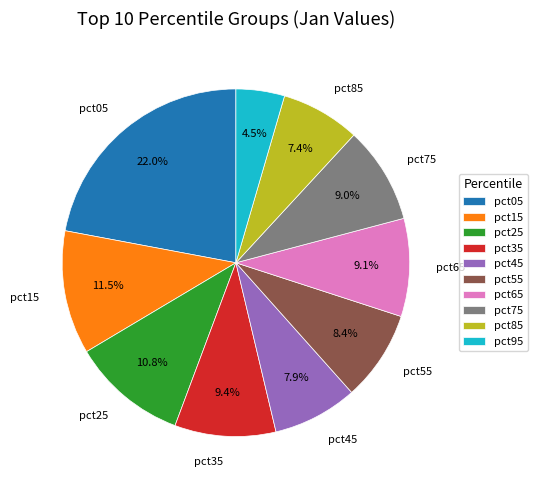

How many segments does this pie chart have?

10